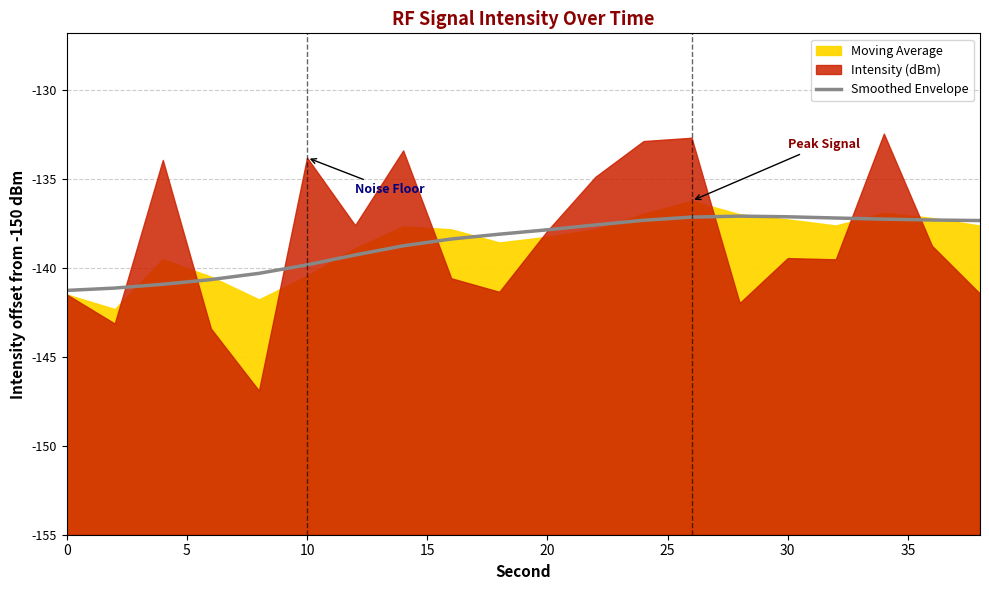

The value at 14 is 24.1. True or false?

False